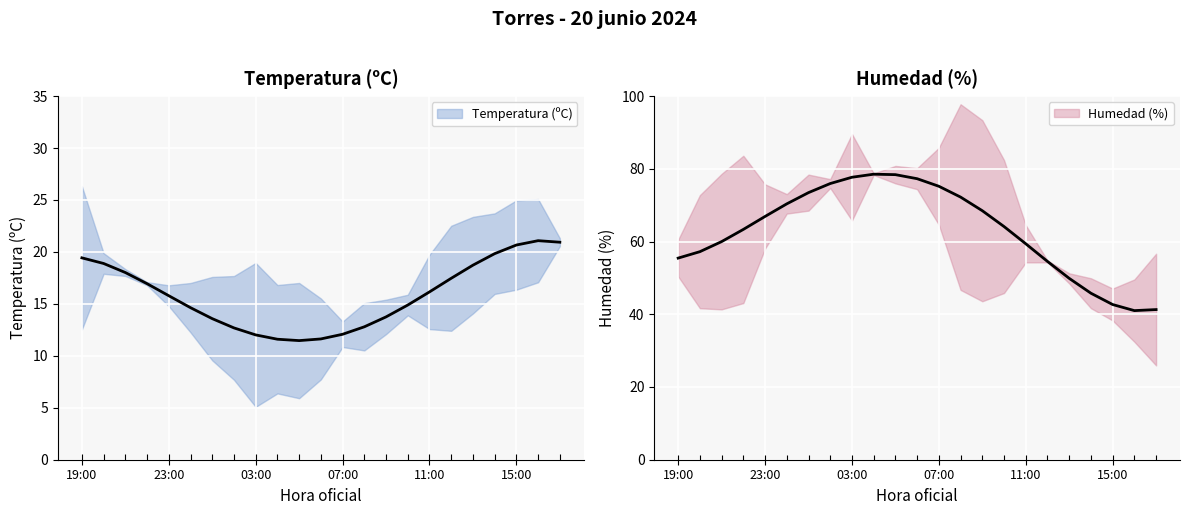

At which category does the chart reach its peak across all series?

03:00